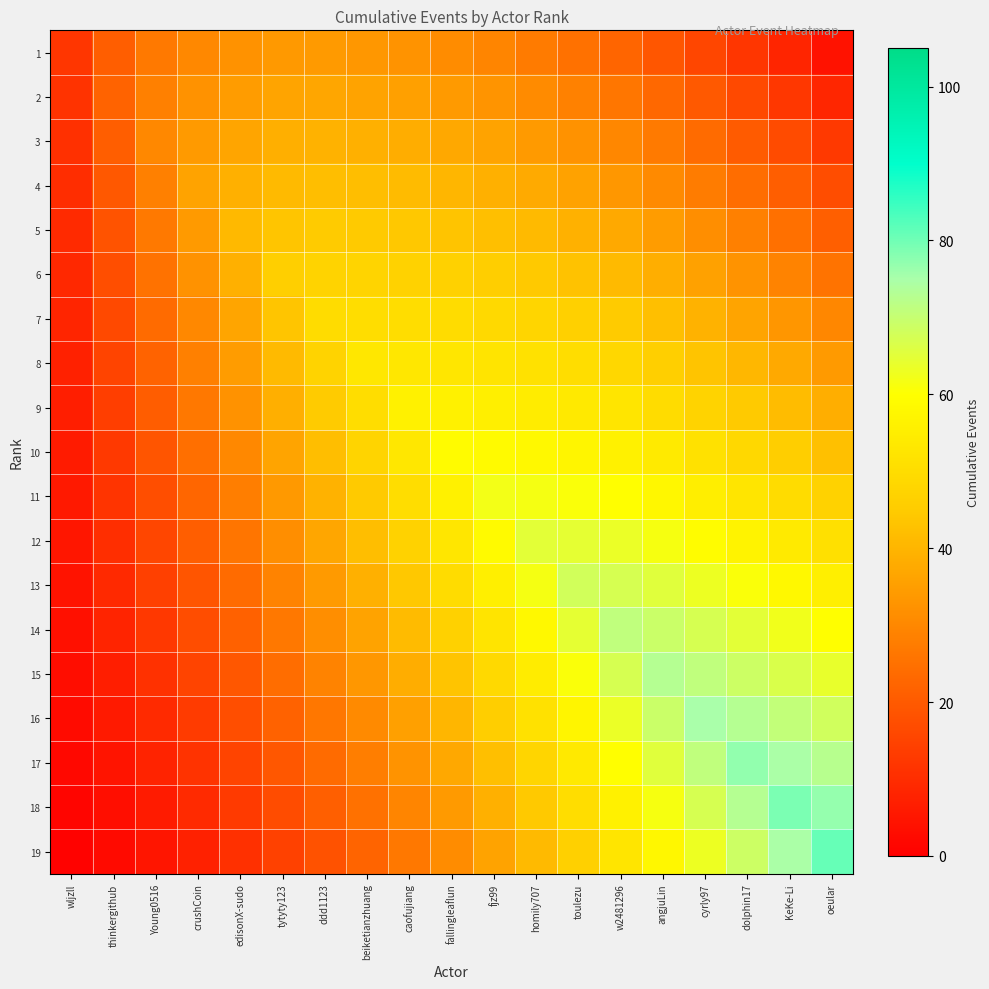

Which series changed the most between tytyty123 and homily707?

12